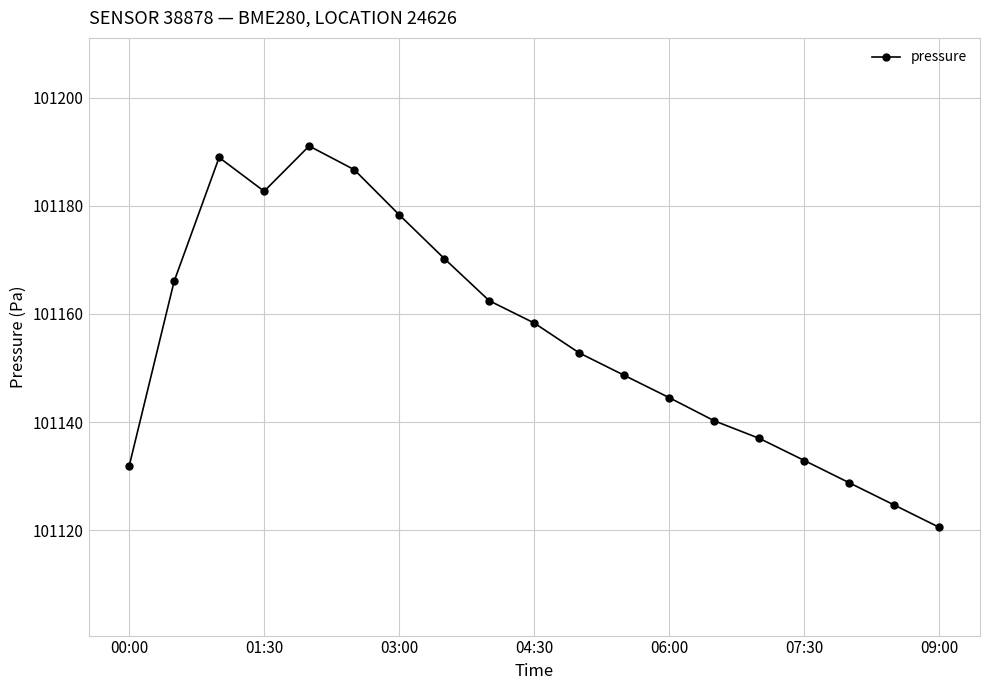

What is the value of the 9th point from the left?

101162.4